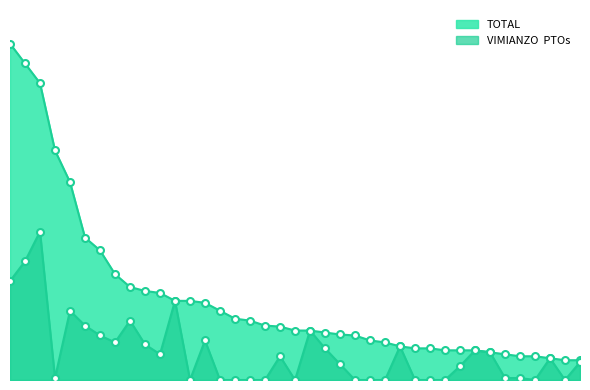

The value of TOTAL at 2 is 320. True or false?

True